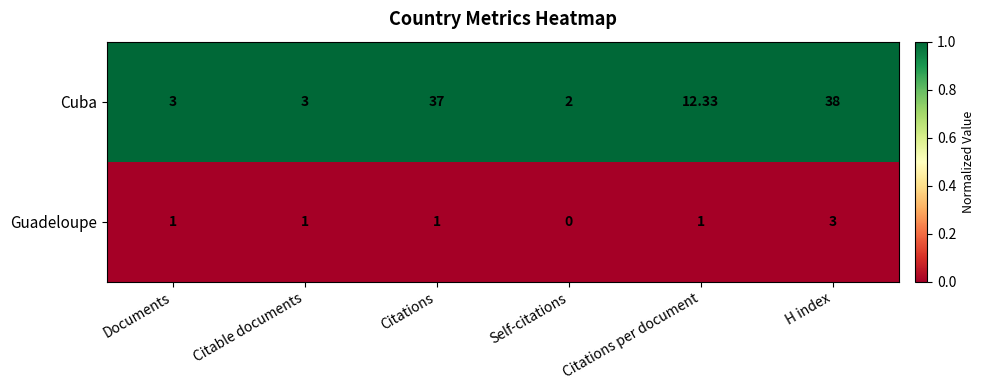

Between Citations and Self-citations, which series saw the biggest shift?

Cuba